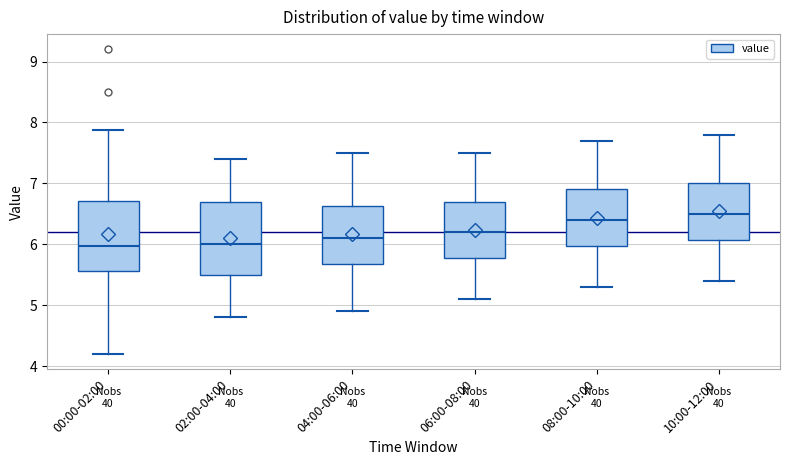

Reading left to right, transcribe this box plot: for each box, give where its median line is, the range the box spans, and where its two whiskers end, as read against the y-axis. The values are not printed on the chart, so give them approximately, as read against the axis.

00:00-02:00: median 6.0, box 5.6 to 6.7, whiskers 4.2 to 7.9
02:00-04:00: median 6.0, box 5.5 to 6.7, whiskers 4.8 to 7.4
04:00-06:00: median 6.1, box 5.7 to 6.6, whiskers 4.9 to 7.5
06:00-08:00: median 6.2, box 5.8 to 6.7, whiskers 5.1 to 7.5
08:00-10:00: median 6.4, box 6.0 to 6.9, whiskers 5.3 to 7.7
10:00-12:00: median 6.5, box 6.1 to 7.0, whiskers 5.4 to 7.8